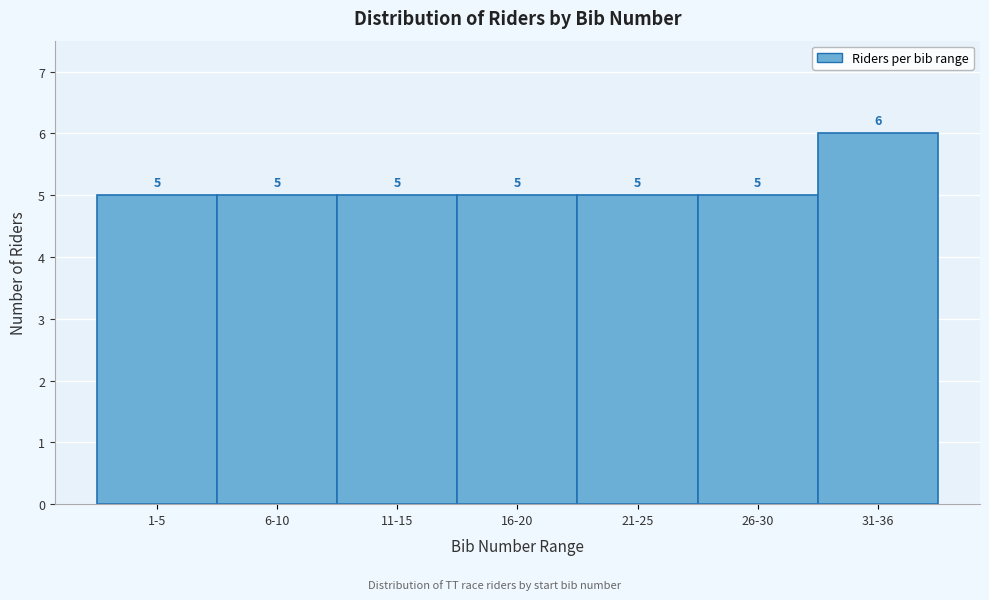

Reading left to right, extract all data points from this chart.

1-5=5	6-10=5	11-15=5	16-20=5	21-25=5	26-30=5	31-36=6